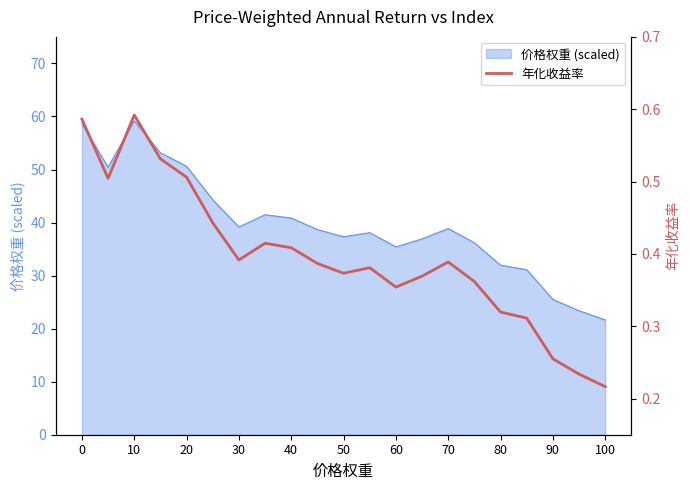

True or false: 价格权重 (scaled) has a value of 59.2 at 10.

True